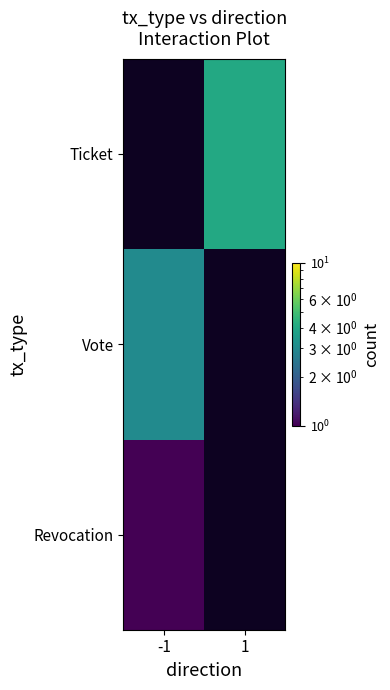

Is the value of Vote at 1 greater than the value of Ticket at 1?

No